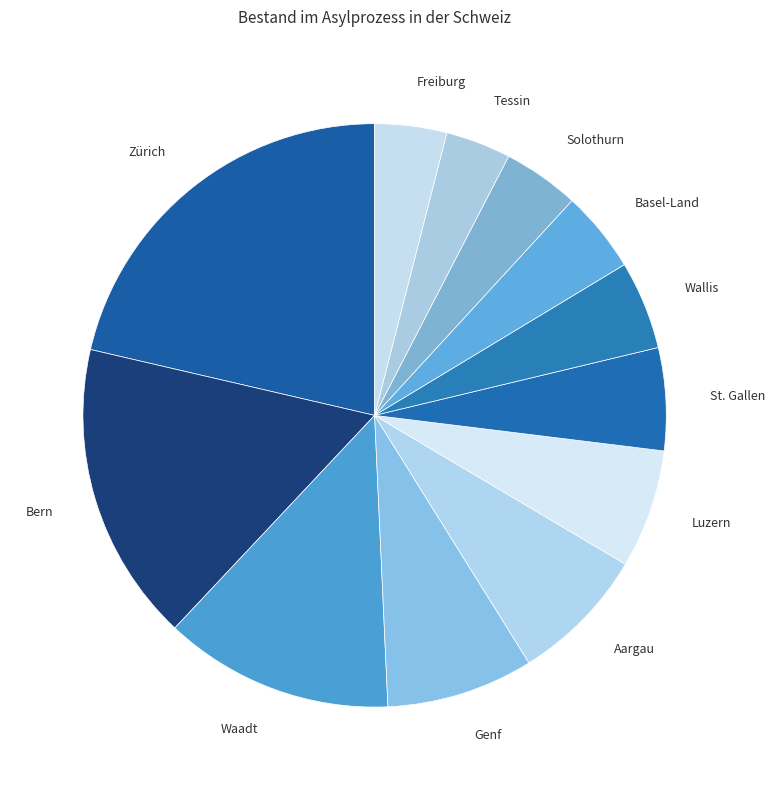

Is Basel-Land the majority of the pie?

No